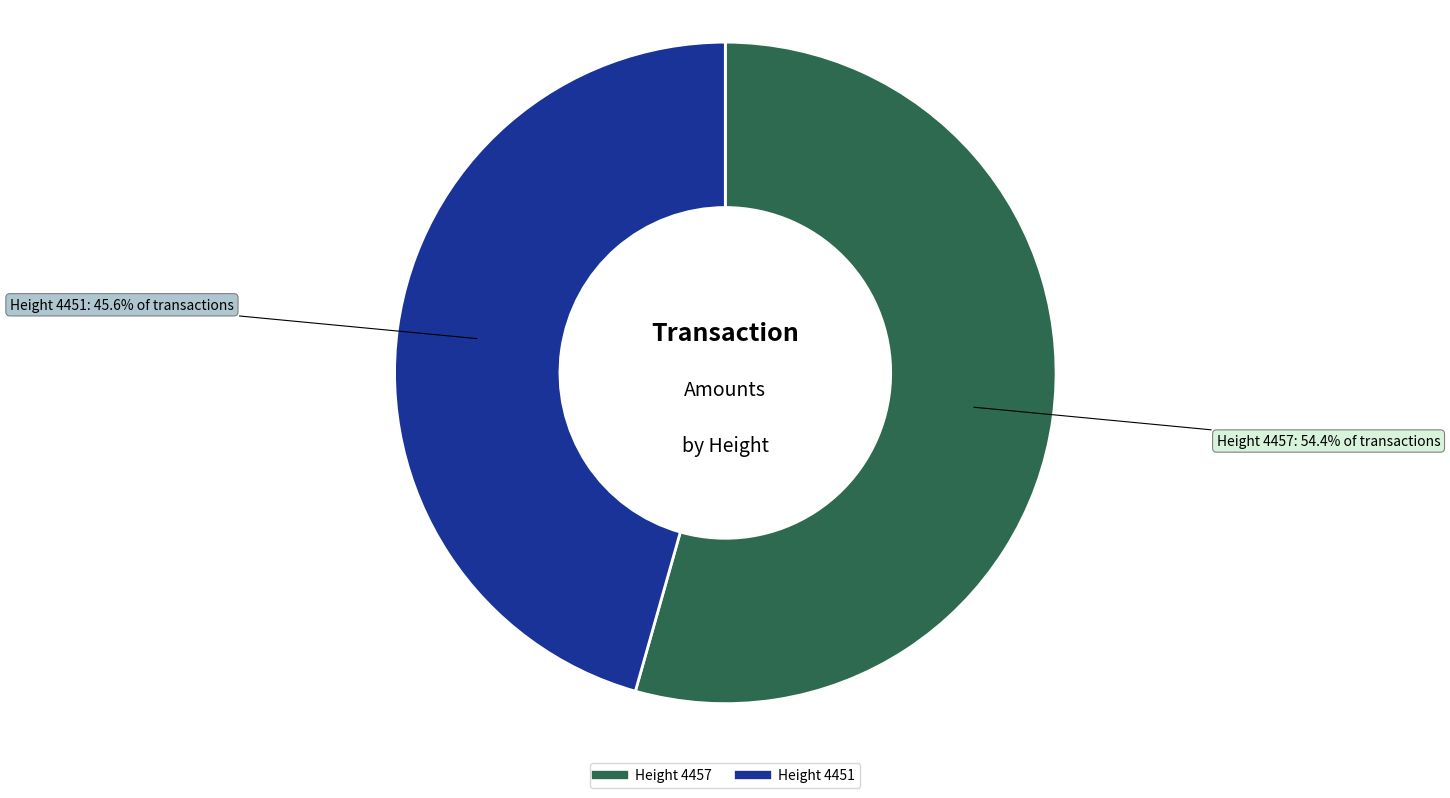

To the nearest percent, what is the difference between the largest and smallest slice percentages?

9%